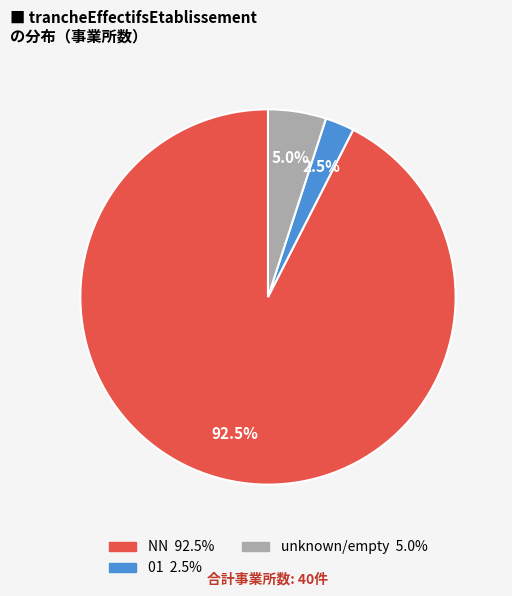

Does any single category account for the majority?

Yes